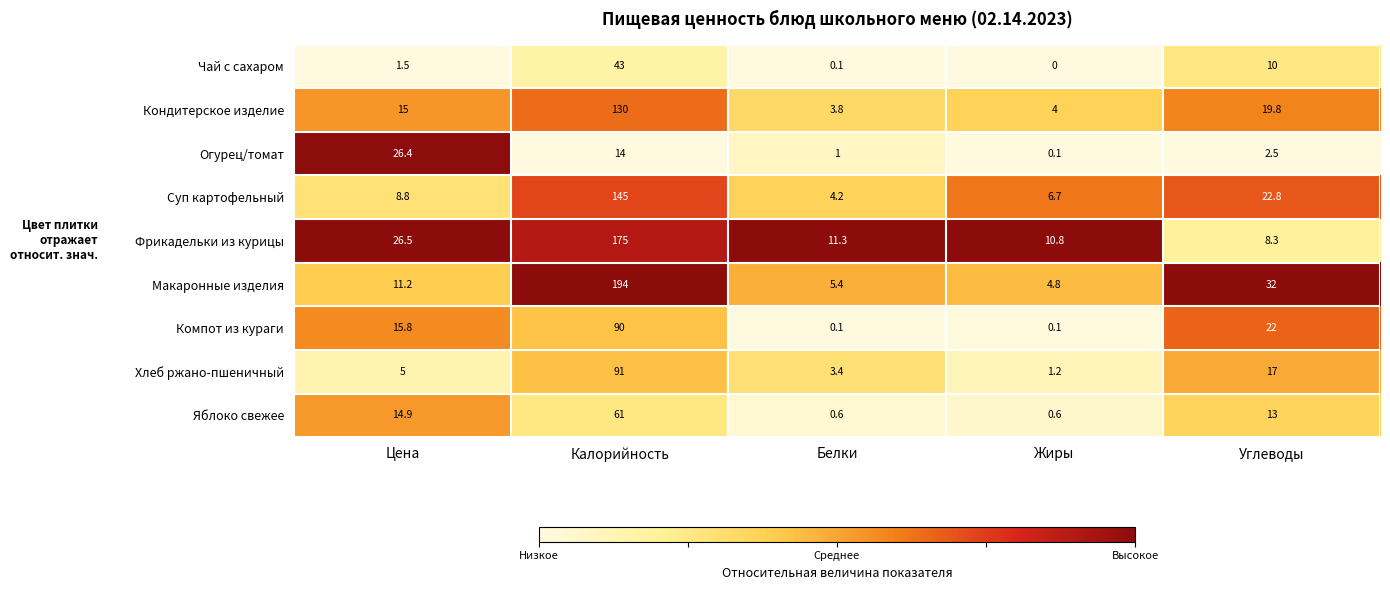

What is the difference between the highest and lowest values at Жиры?

10.8